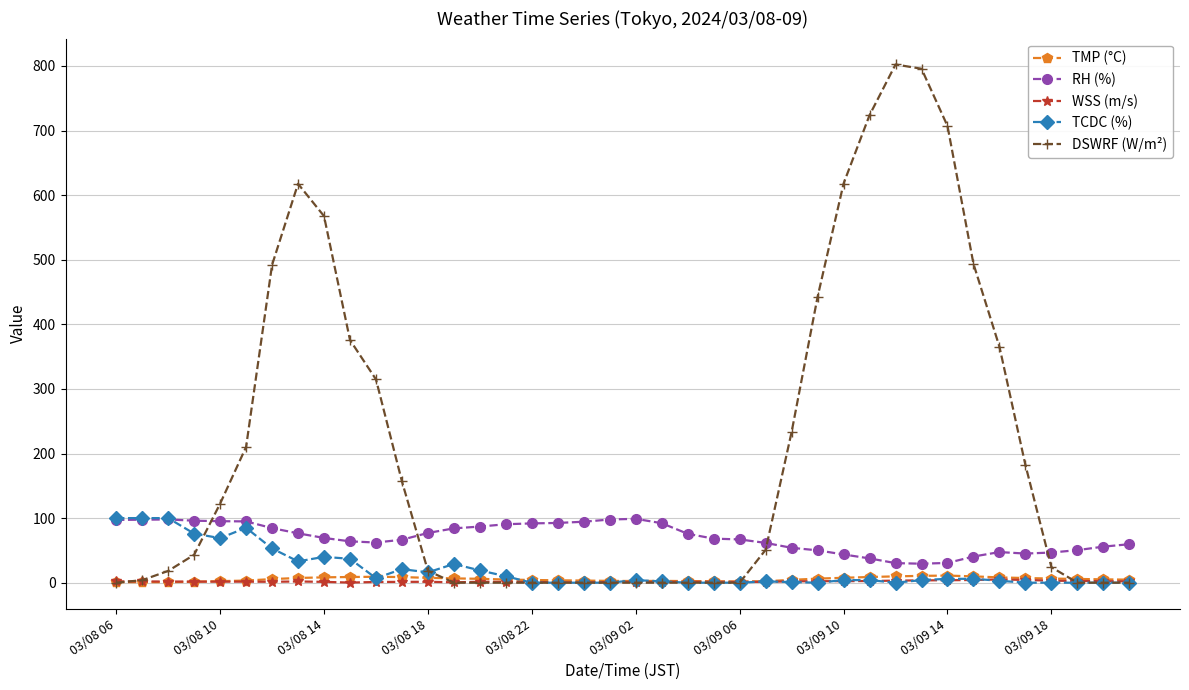

What is the maximum value for TCDC (%)?

100.0